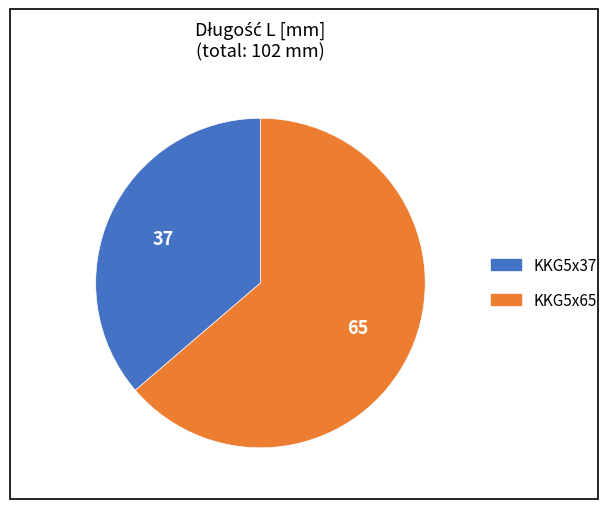

Combined, do KKG5x37 and KKG5x65 account for over 50%?

Yes